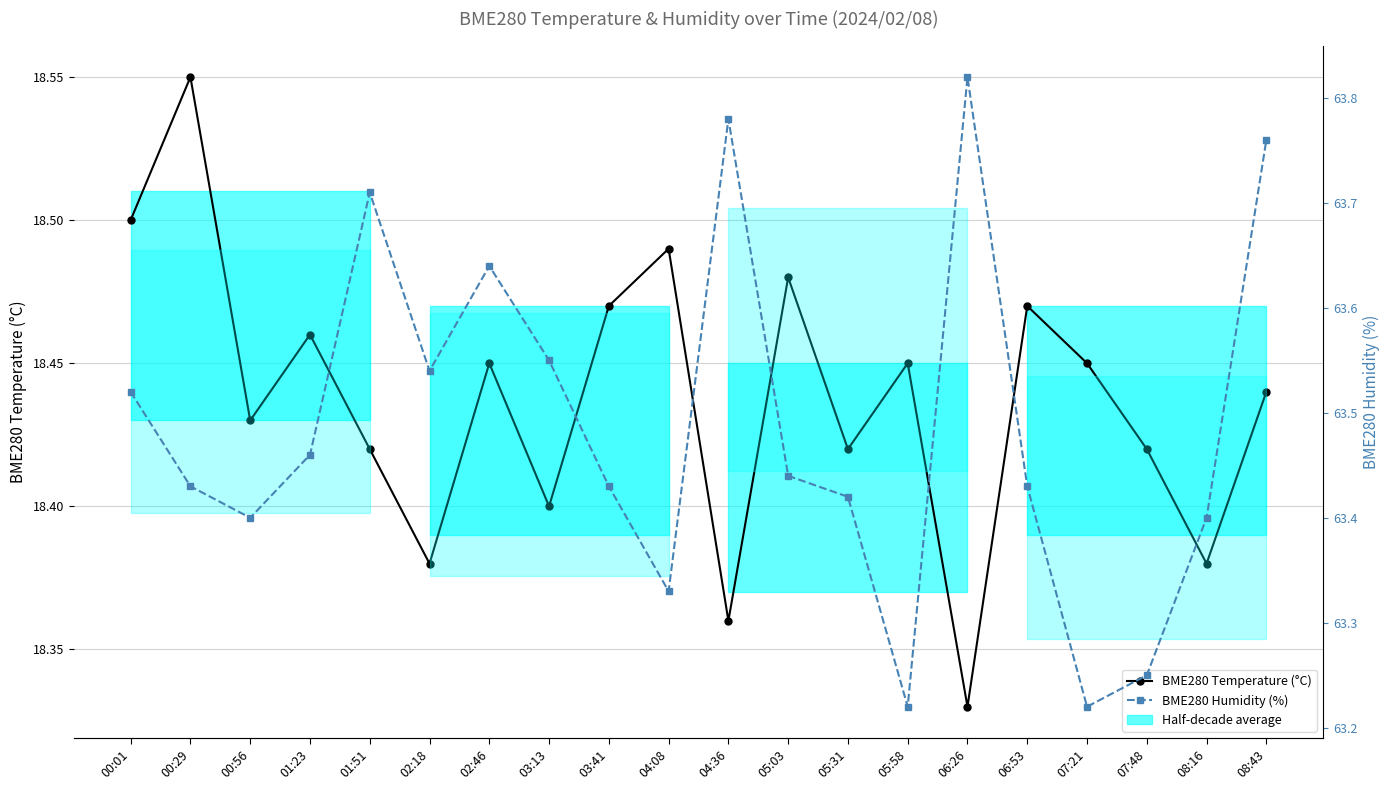

Which series changed the most between 00:01 and 01:51?

BME280 Humidity (%)